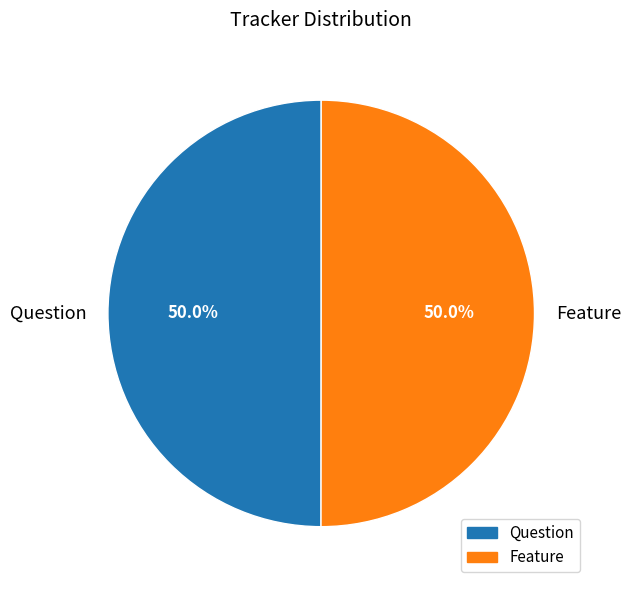

What is the ratio of the value at Question to the value at Feature?

1.0